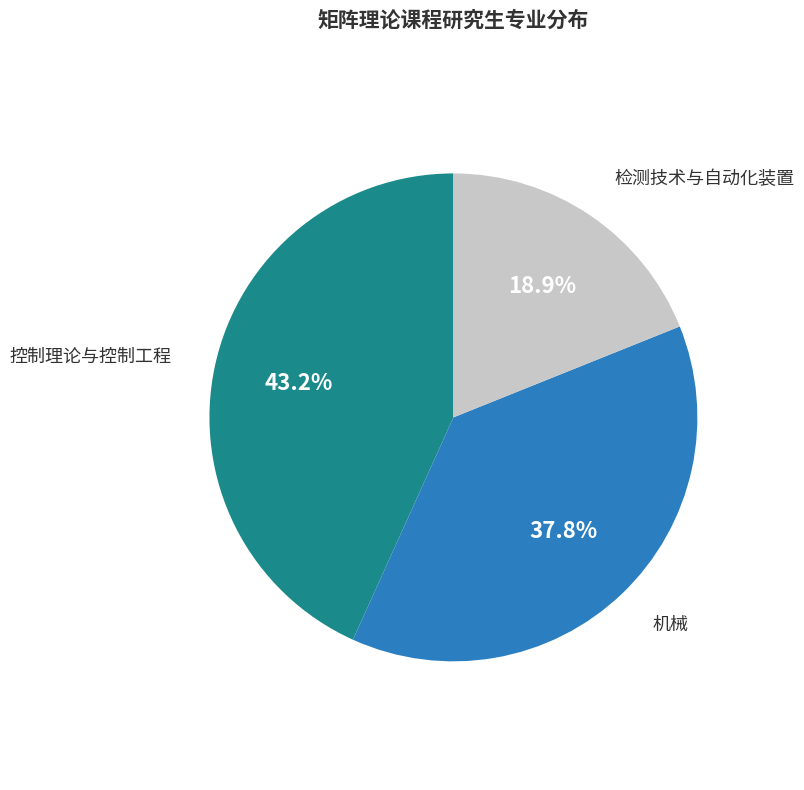

Rank the categories by value from lowest to highest.

检测技术与自动化装置, 机械, 控制理论与控制工程